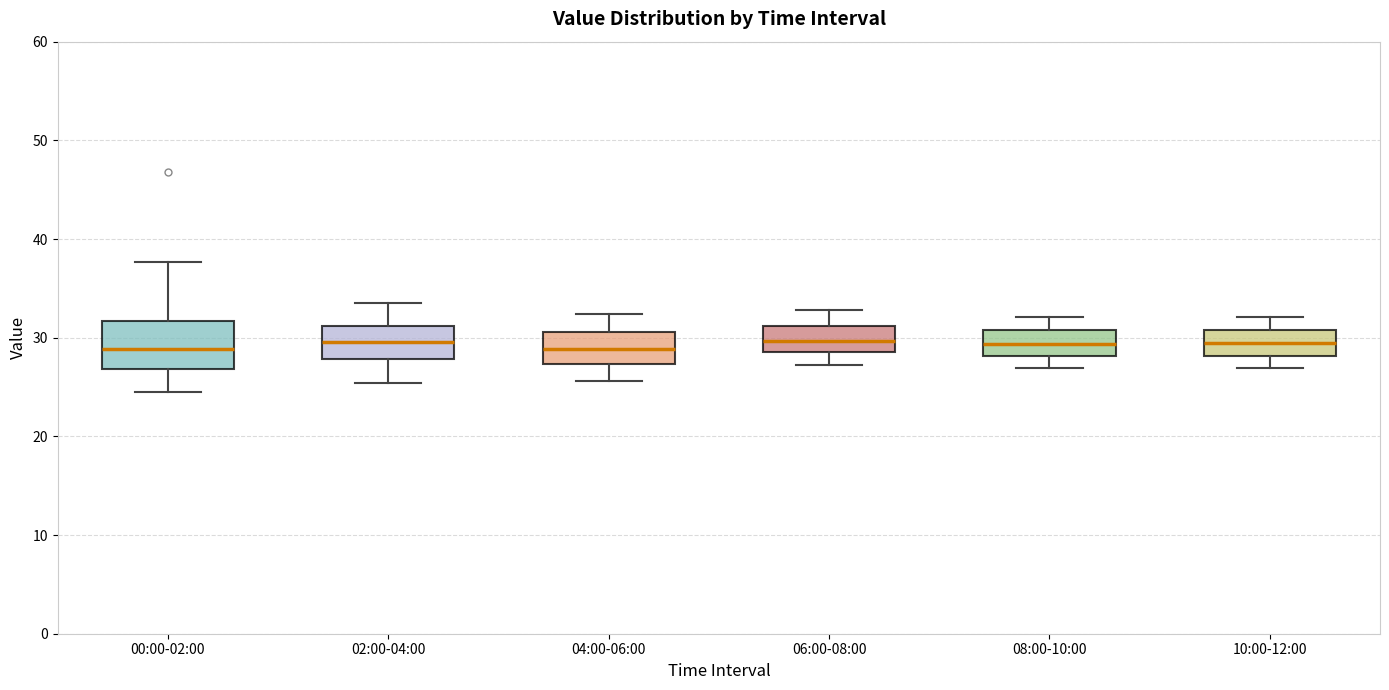

Reading left to right, transcribe this box plot: for each box, give where its median line is, the range the box spans, and where its two whiskers end, as read against the y-axis. The values are not printed on the chart, so give them approximately, as read against the axis.

00:00-02:00: median 29, box 27 to 32, whiskers 25 to 38
02:00-04:00: median 30, box 28 to 31, whiskers 25 to 34
04:00-06:00: median 29, box 27 to 31, whiskers 26 to 32
06:00-08:00: median 30, box 29 to 31, whiskers 27 to 33
08:00-10:00: median 29, box 28 to 31, whiskers 27 to 32
10:00-12:00: median 29, box 28 to 31, whiskers 27 to 32